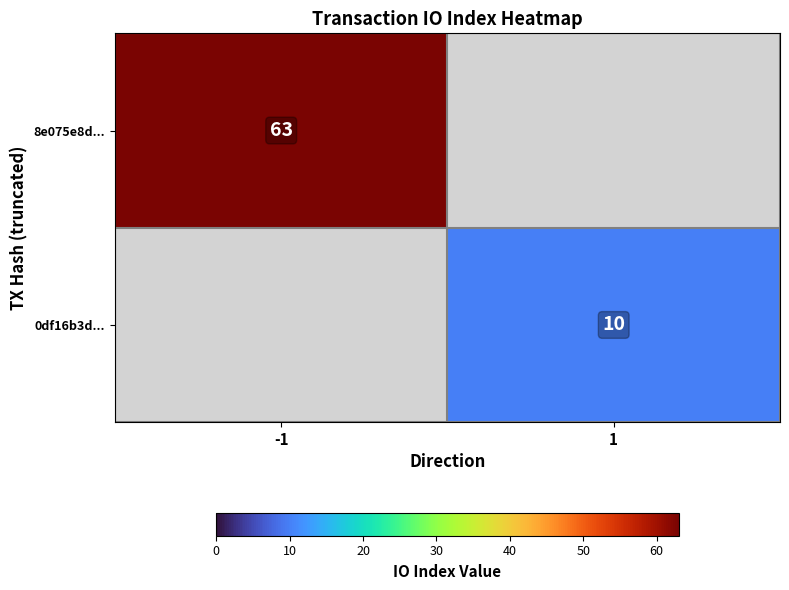

Is it true that 0df16b3d... equals 10 at 1?

True